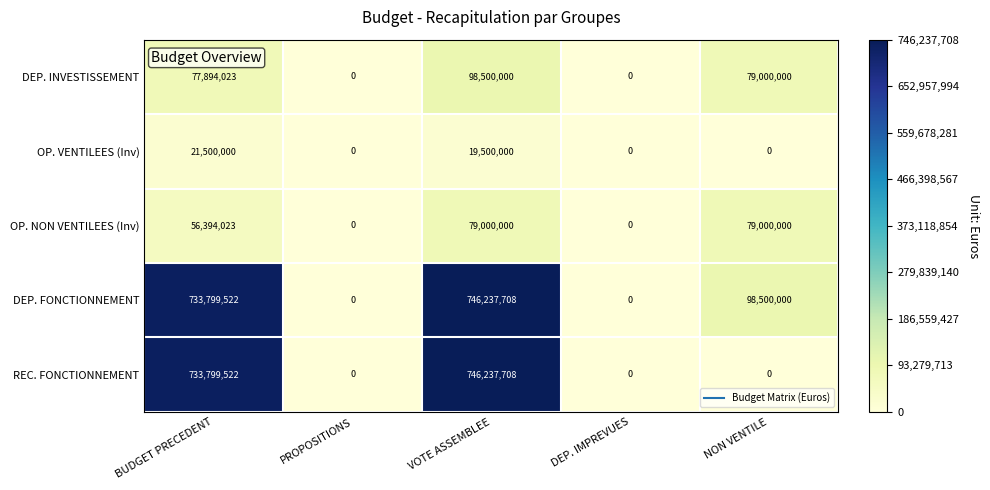

What is the approximate value of DEP. FONCTIONNEMENT at NON VENTILE, to the nearest 50?

98500000